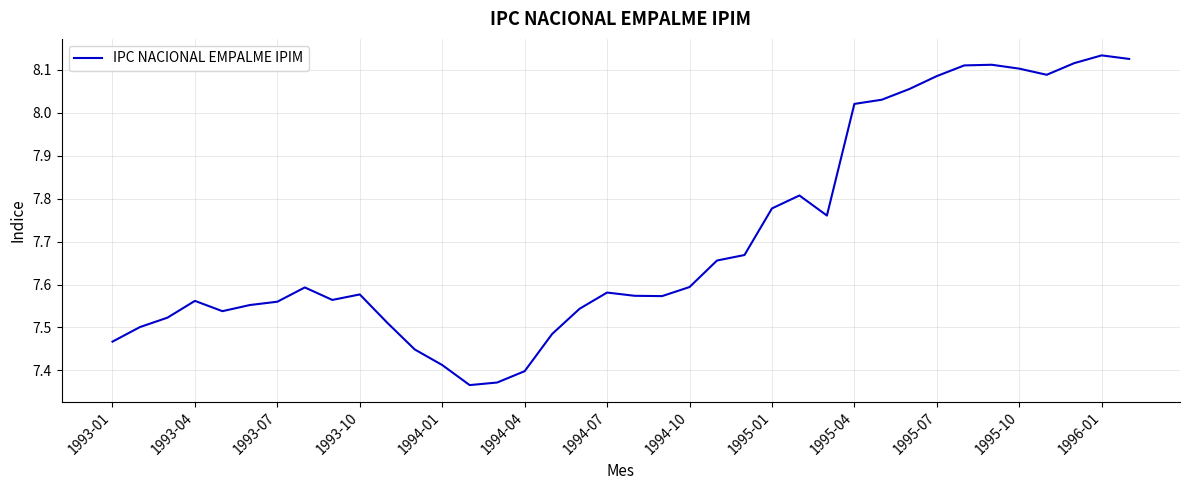

What is the difference between the maximum and minimum values?

0.8